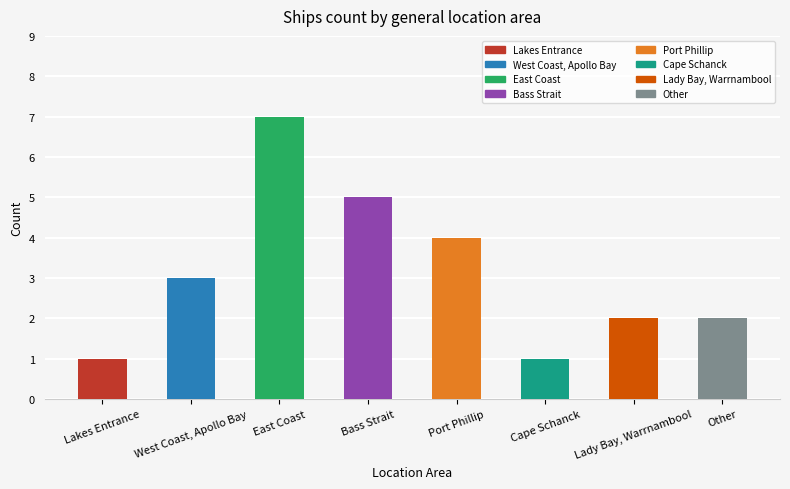

What position from the right is Lakes Entrance?

8